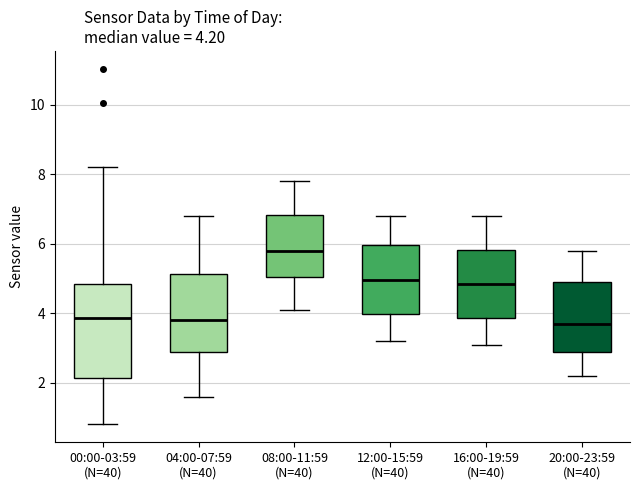

Which box's median line is the highest?

08:00-11:59 (N=40)